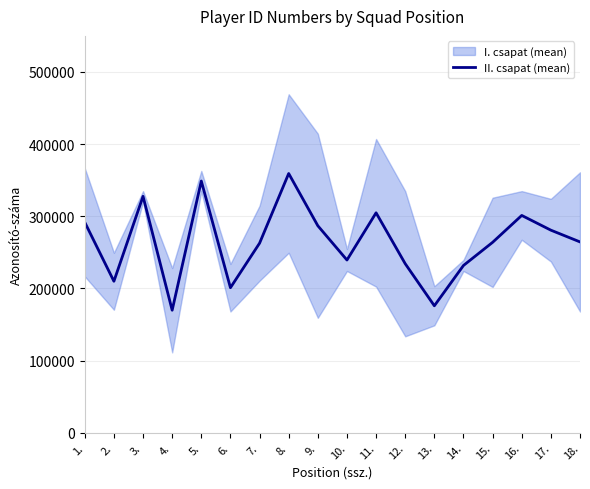

How many data points are less than 264447?

9